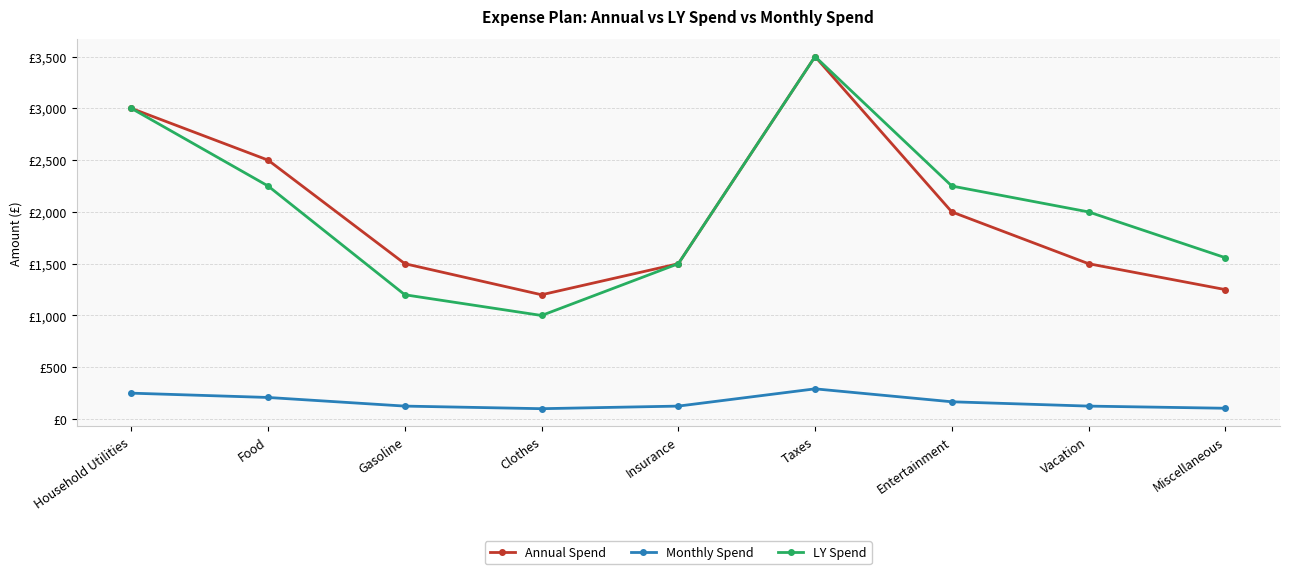

Where is the first local minimum for Annual Spend?

Clothes